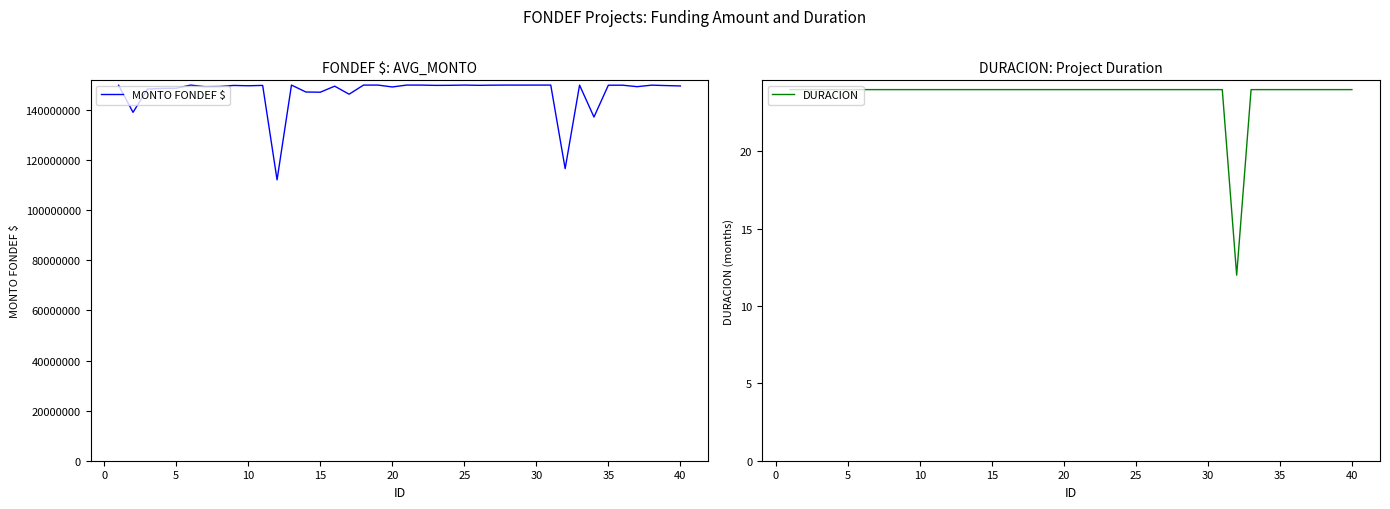

Is it true that DURACION equals 24 at 30?

True